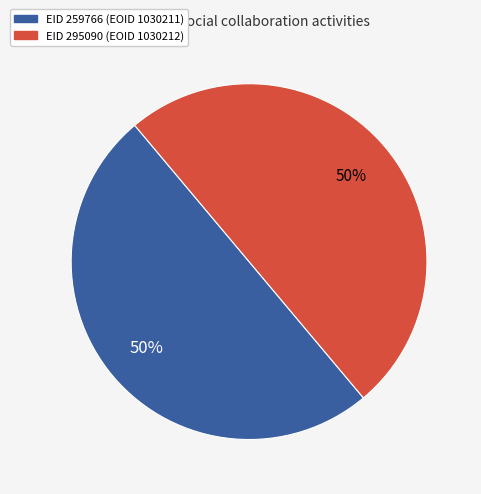

To the nearest percent, what is the average slice percentage?

50%